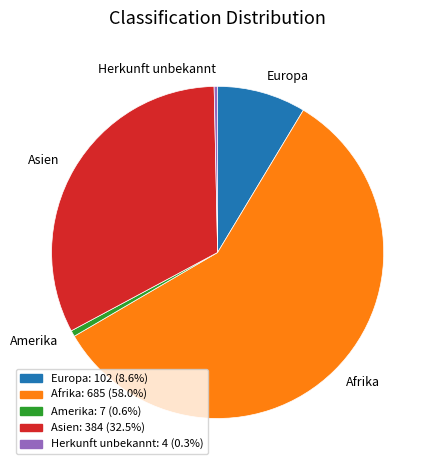

Combined, do Herkunft unbekannt and Amerika account for over 50%?

No